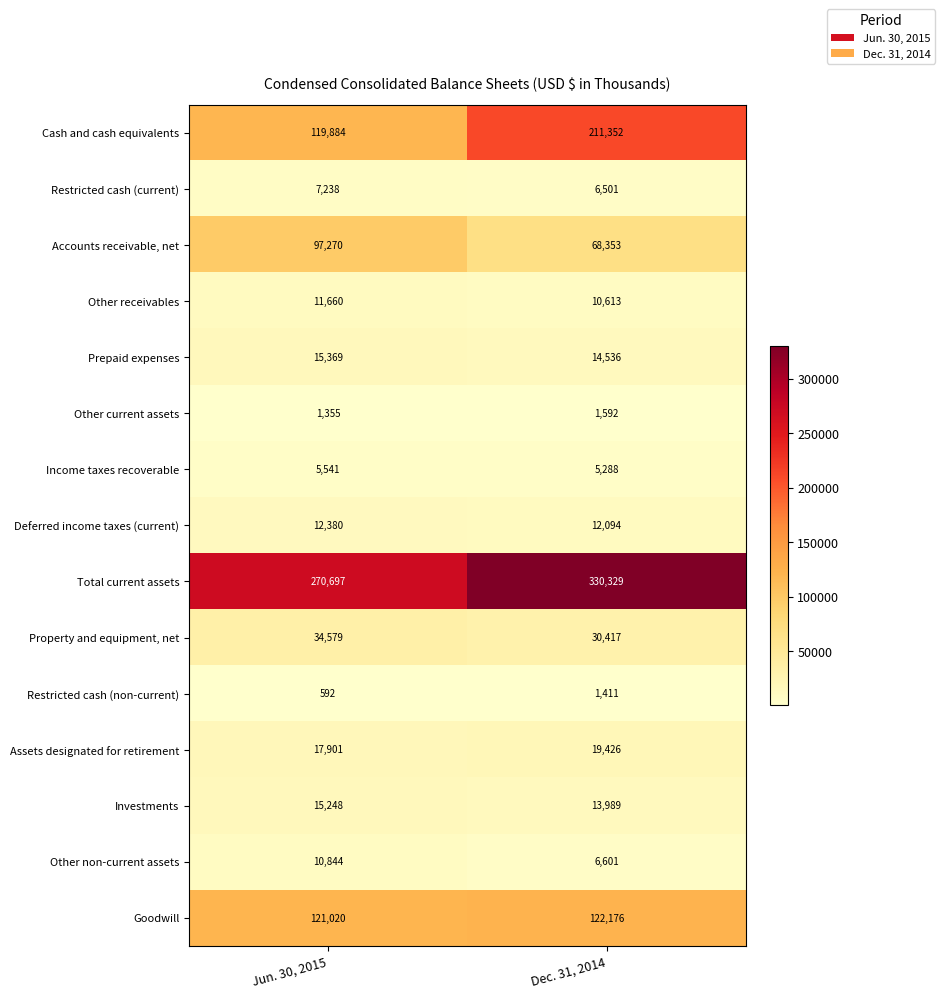

Between Jun. 30, 2015 and Dec. 31, 2014, which series saw the biggest shift?

Cash and cash equivalents